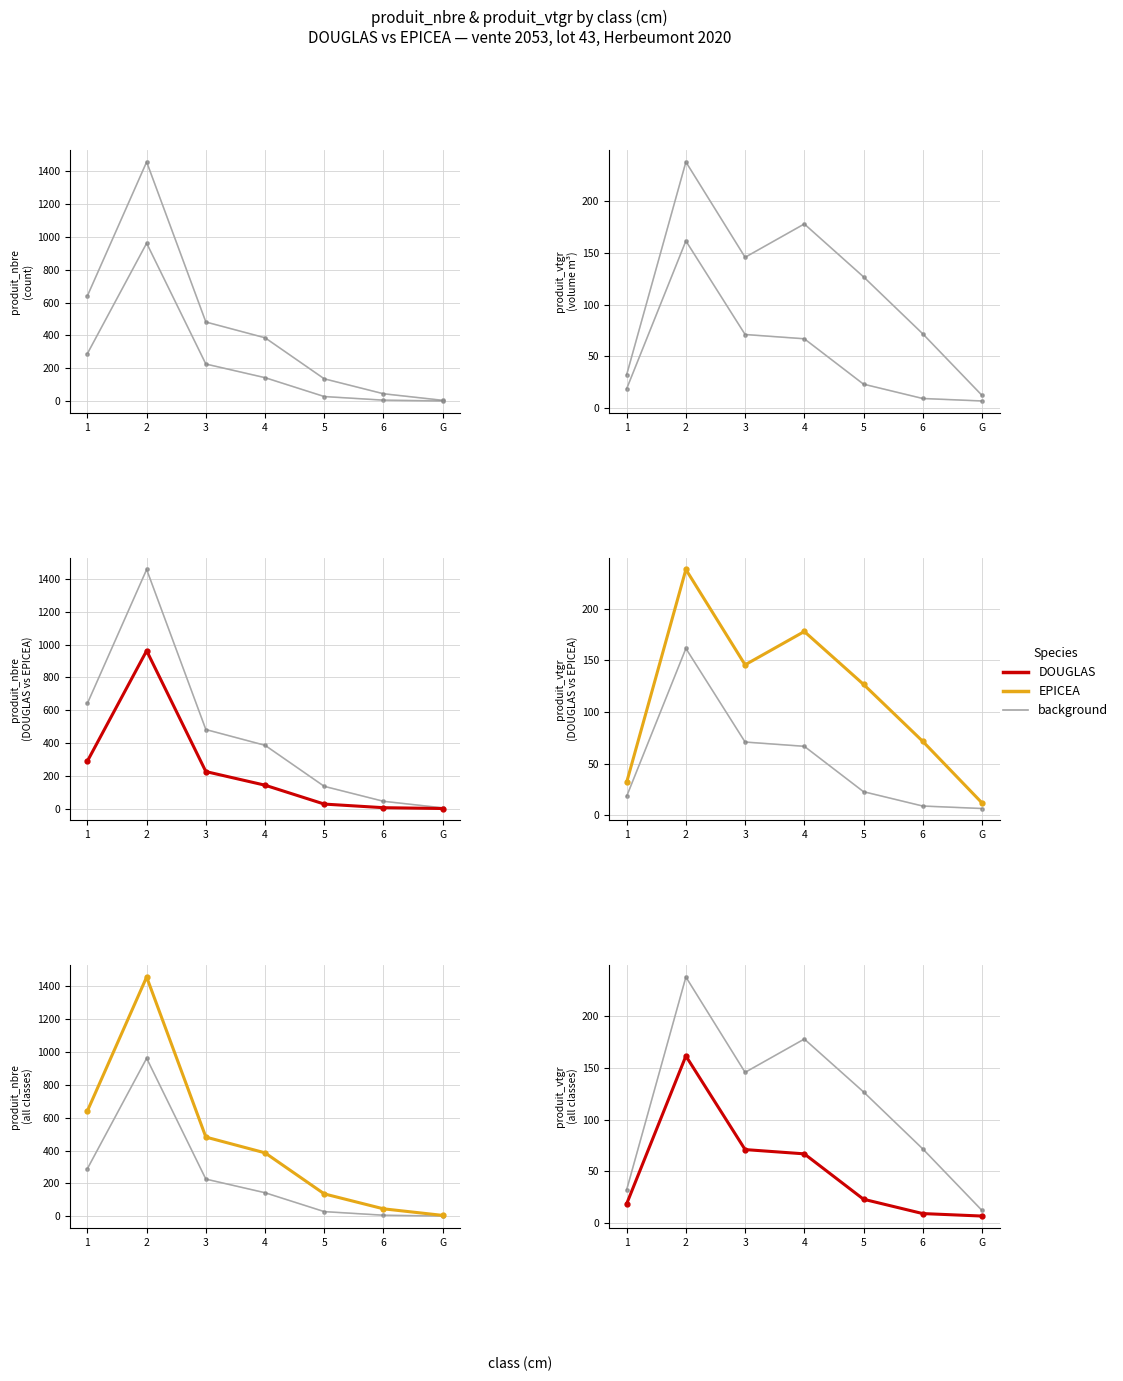

Rank the categories by DOUGLAS value from highest to lowest.

2, 3, 4, 5, 1, 6, G